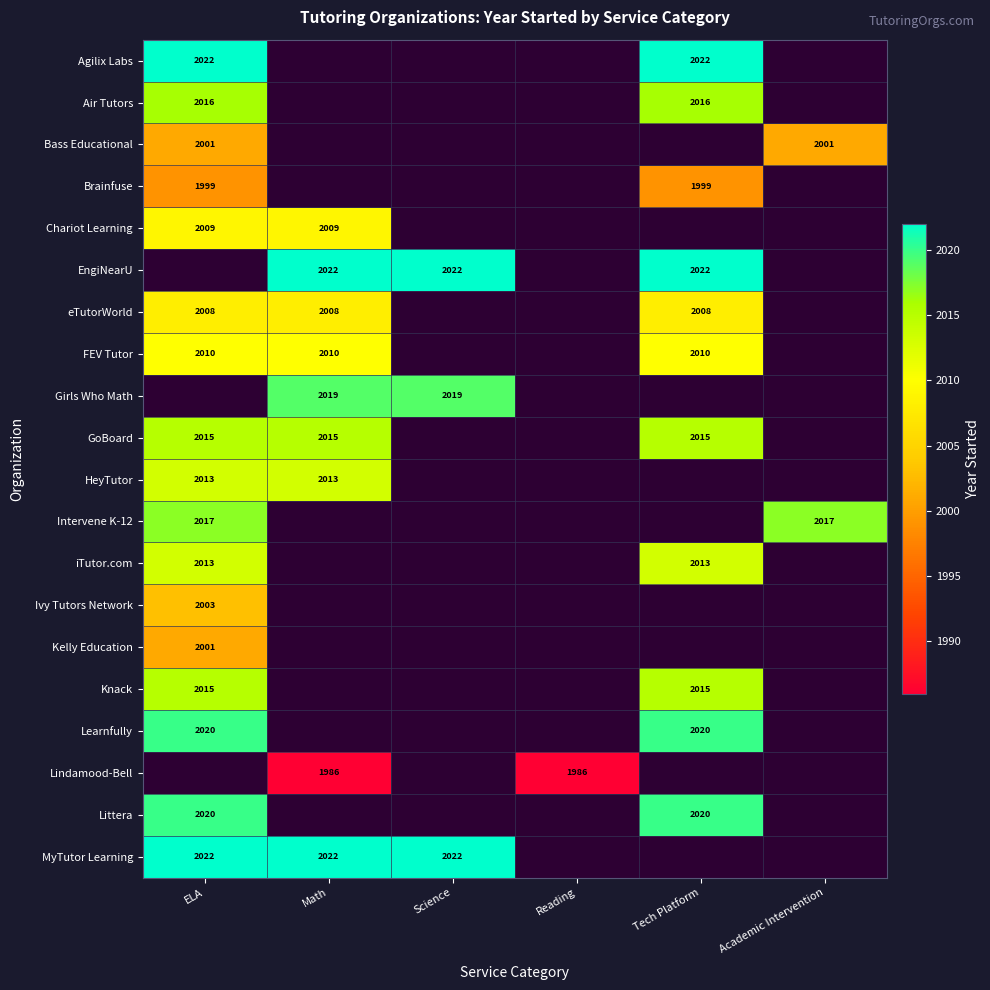

How many data points does each series have?

6